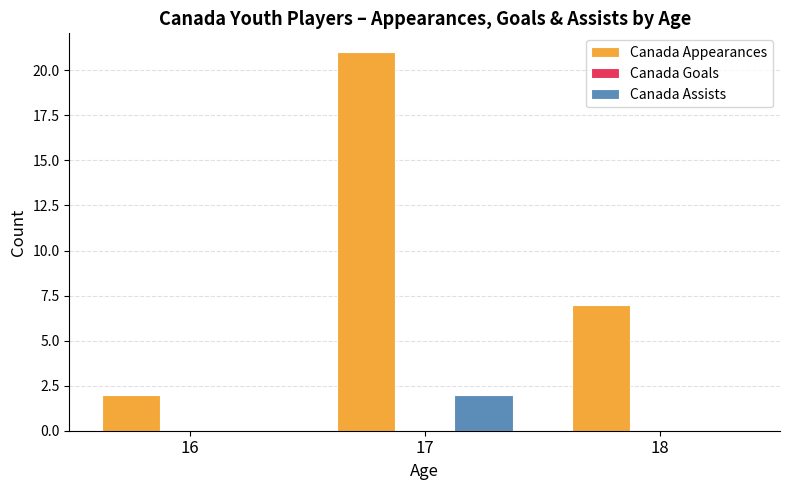

Reading left to right, extract all data points from this chart.

Canada Appearances: 16=2	17=21	18=7
Canada Assists: 16=0	17=2	18=0